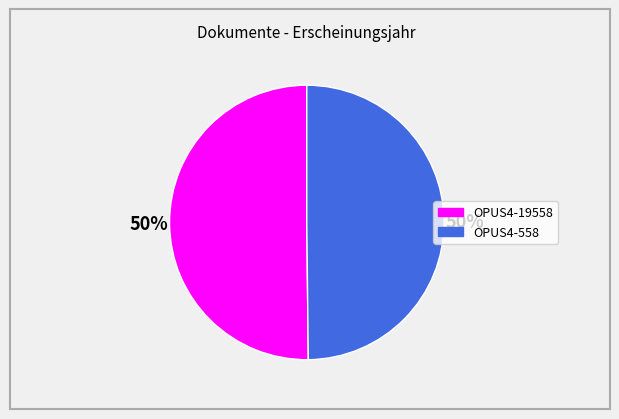

Approximately how many times larger is the value at OPUS4-19558 compared to OPUS4-558?

1.0